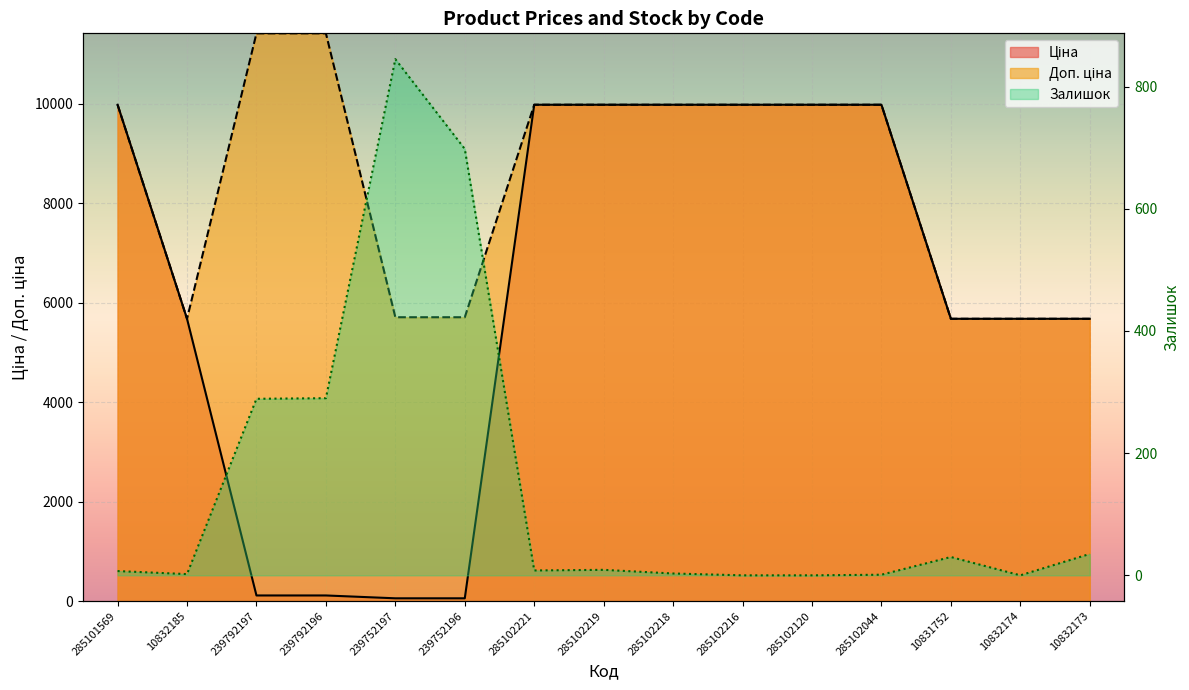

The value of Ціна at 239792197 is 156.9. True or false?

False